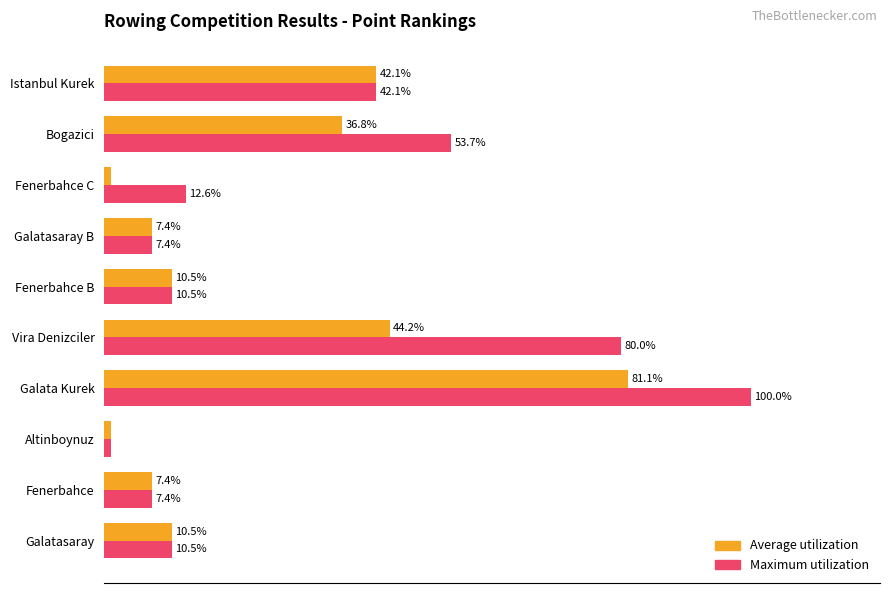

Which label corresponds to the largest value in the chart?

Galata Kurek